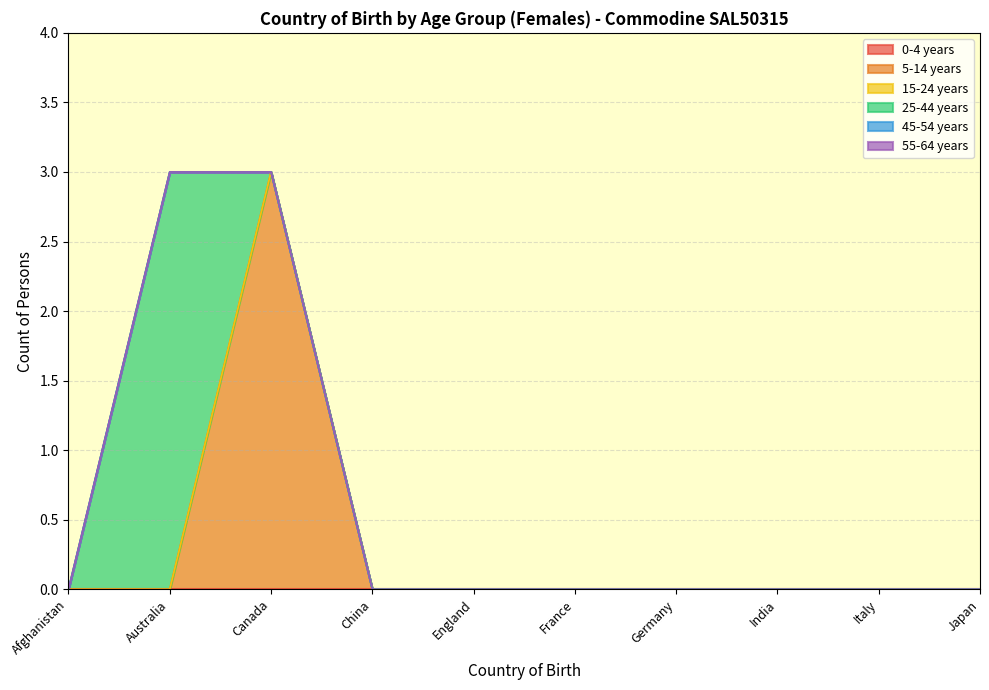

What position from the left is Afghanistan?

1